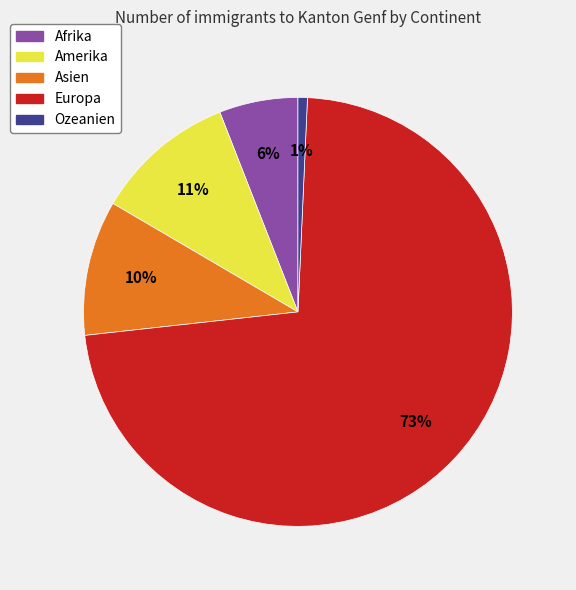

Do Asien and Europa together represent more than half of the pie?

Yes